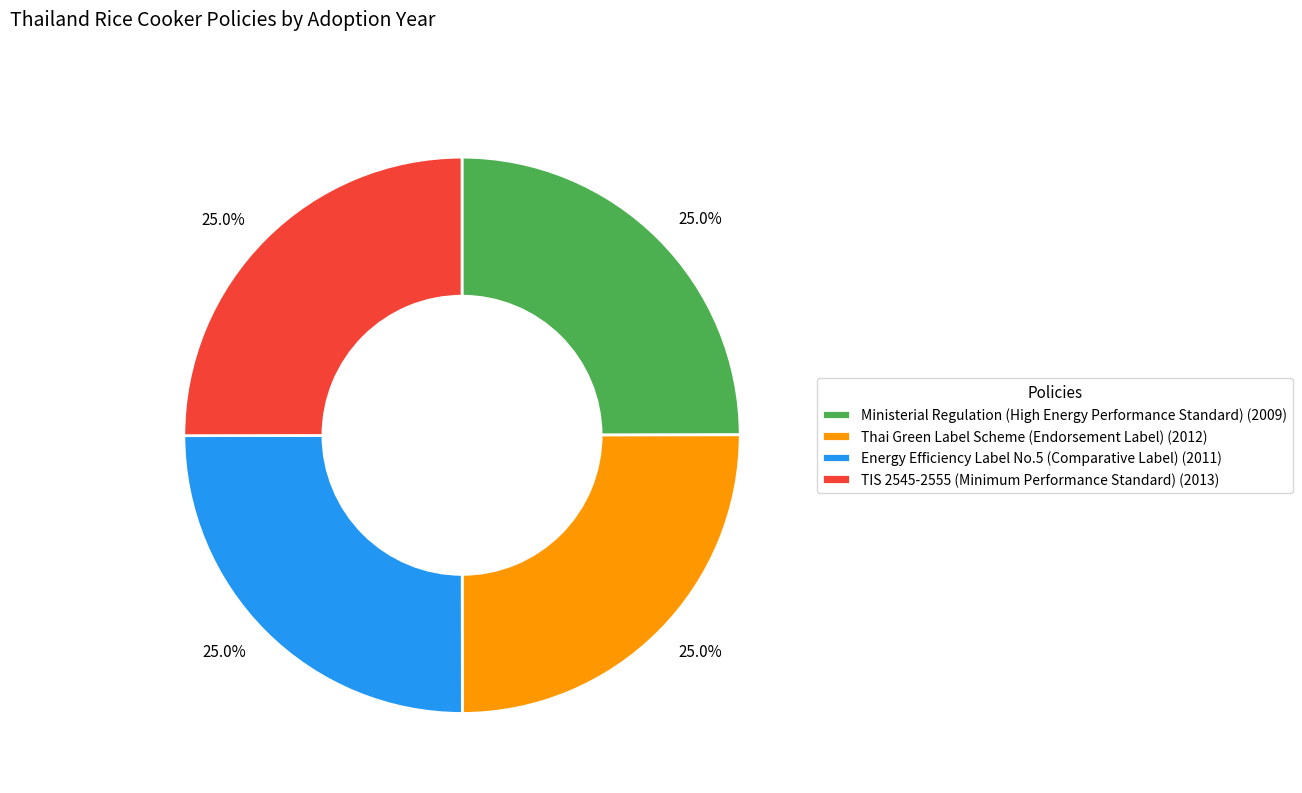

Is it true that Ministerial Regulation (High Energy Performance Standard) is 11% of the pie?

False